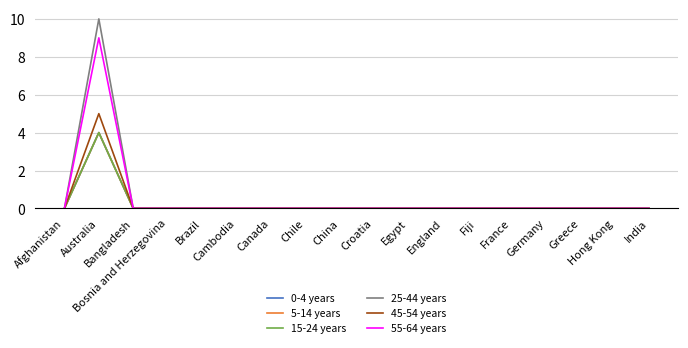

Is this an area chart (filled region under the line)?

No